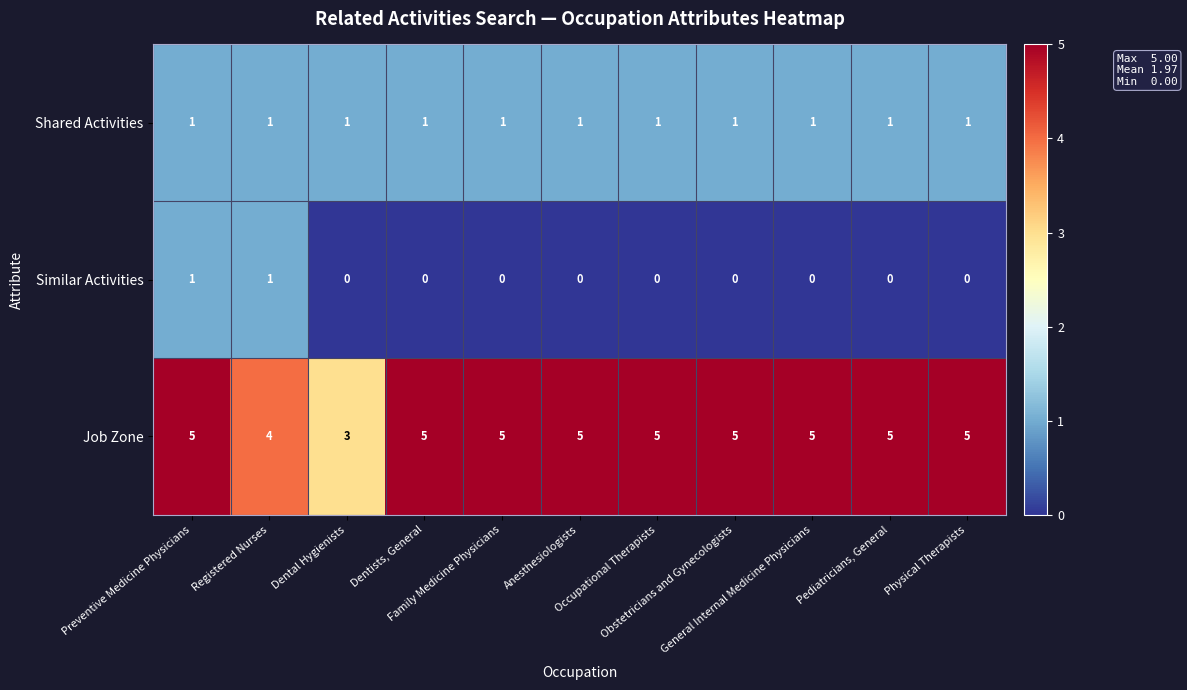

What is the maximum value shown in the chart?

5